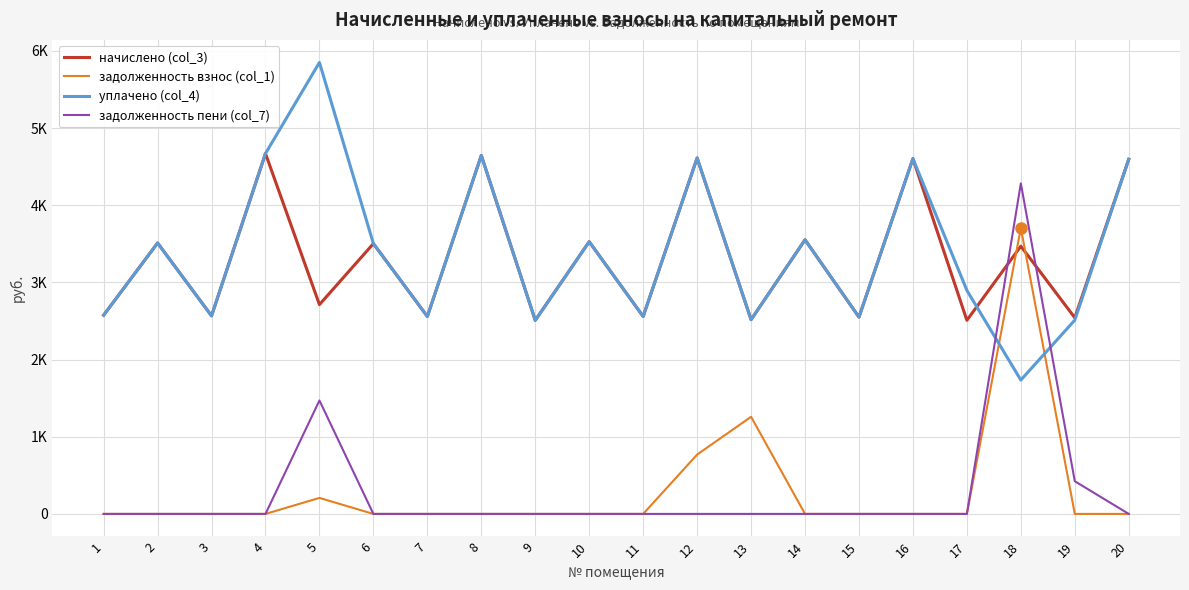

Which series changed the most between 16 and 17?

начислено (col_3)